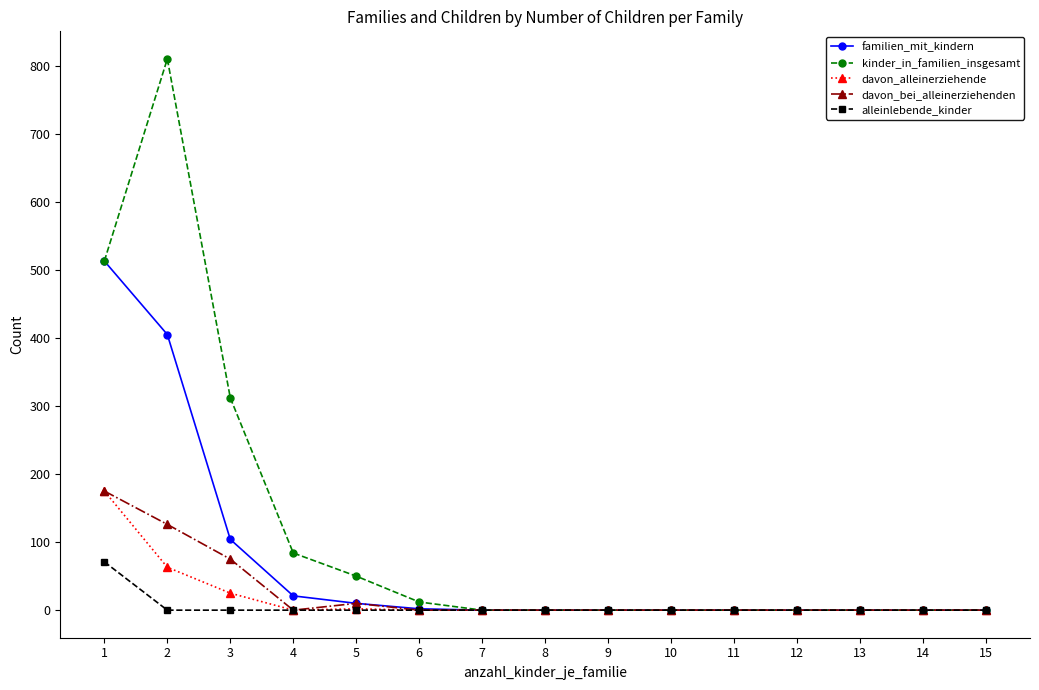

Where is the first local maximum for davon_bei_alleinerziehenden?

5